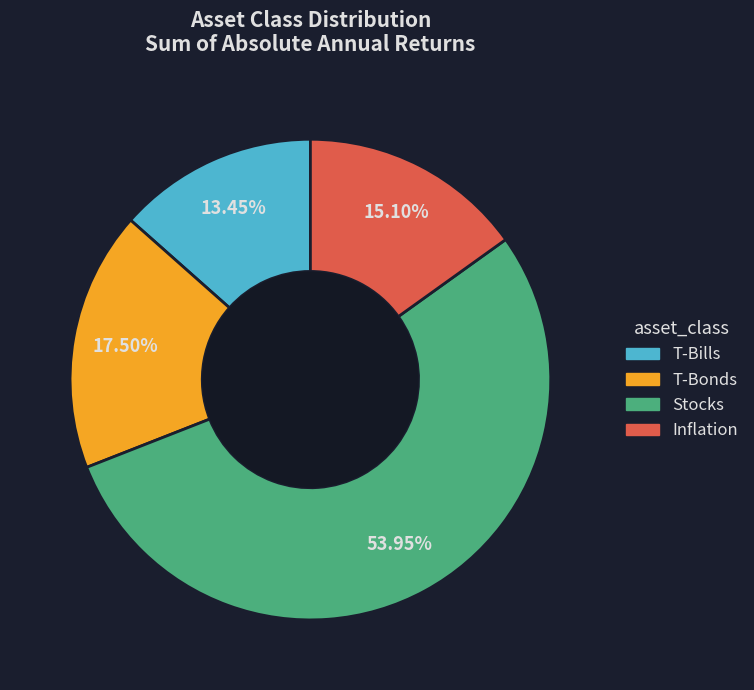

Approximately how many times larger is the value at T-Bonds compared to Inflation?

1.2